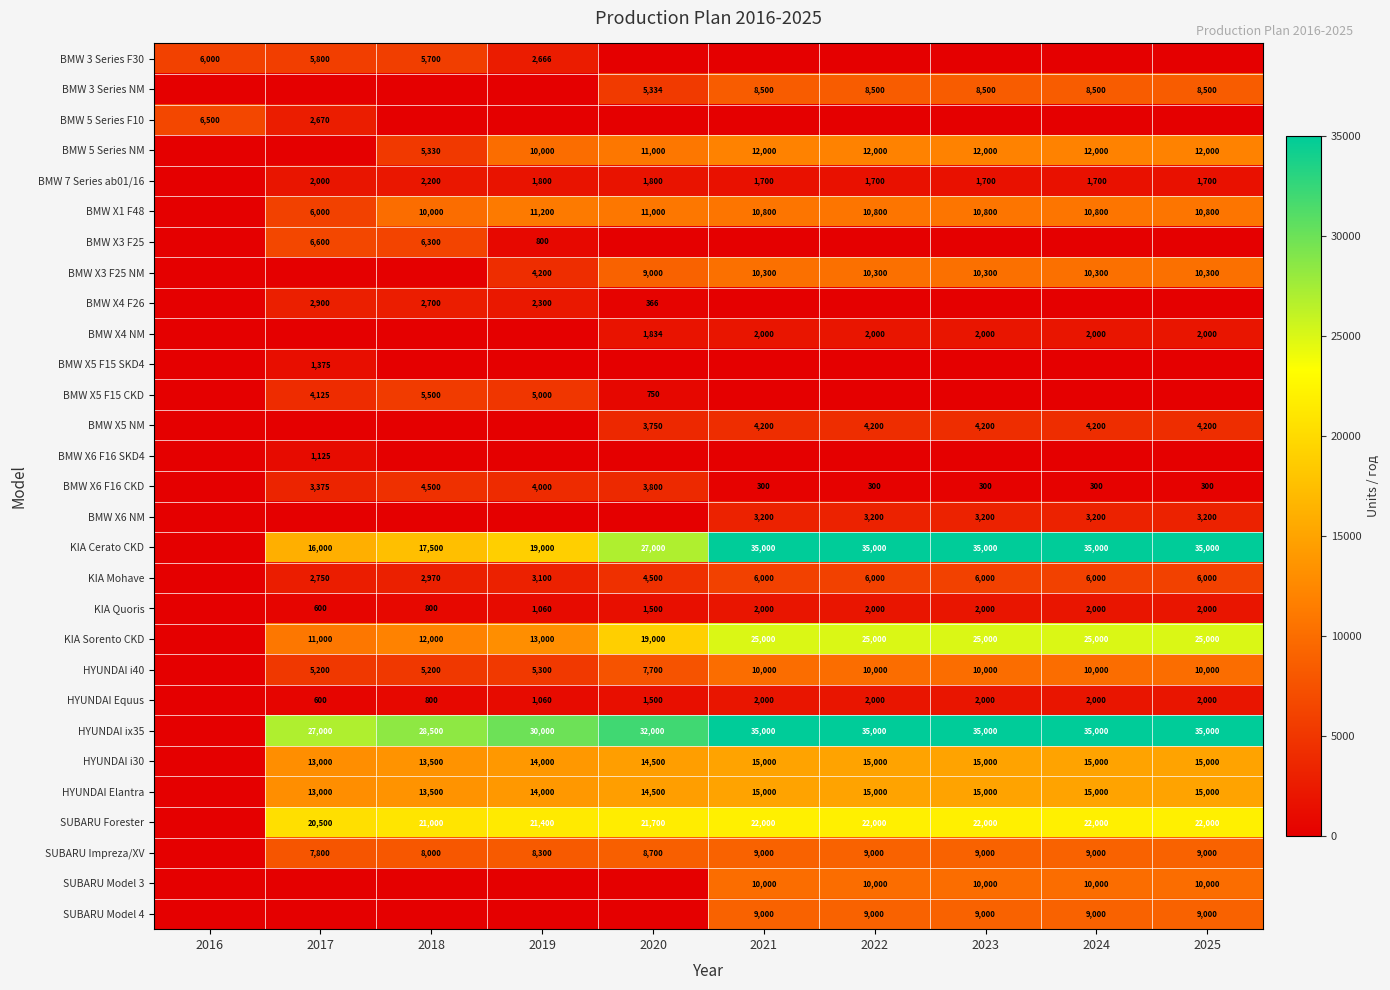

At how many categories does at least one series exceed 30192?

6